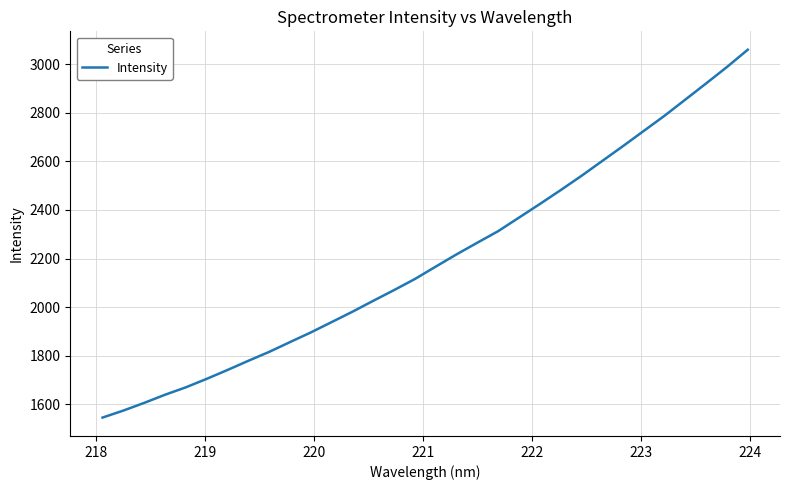

What is the greatest value displayed?

3058.8